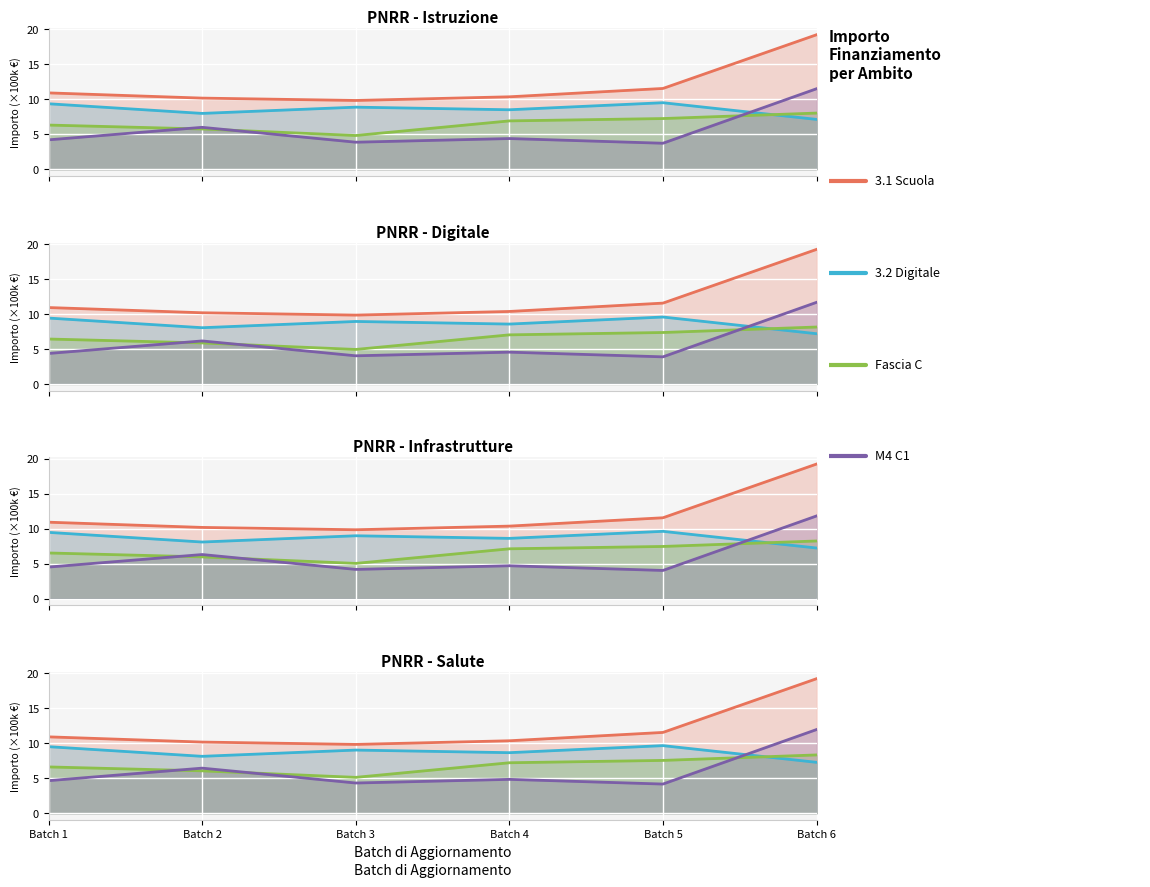

How many lines are shown in the chart?

4